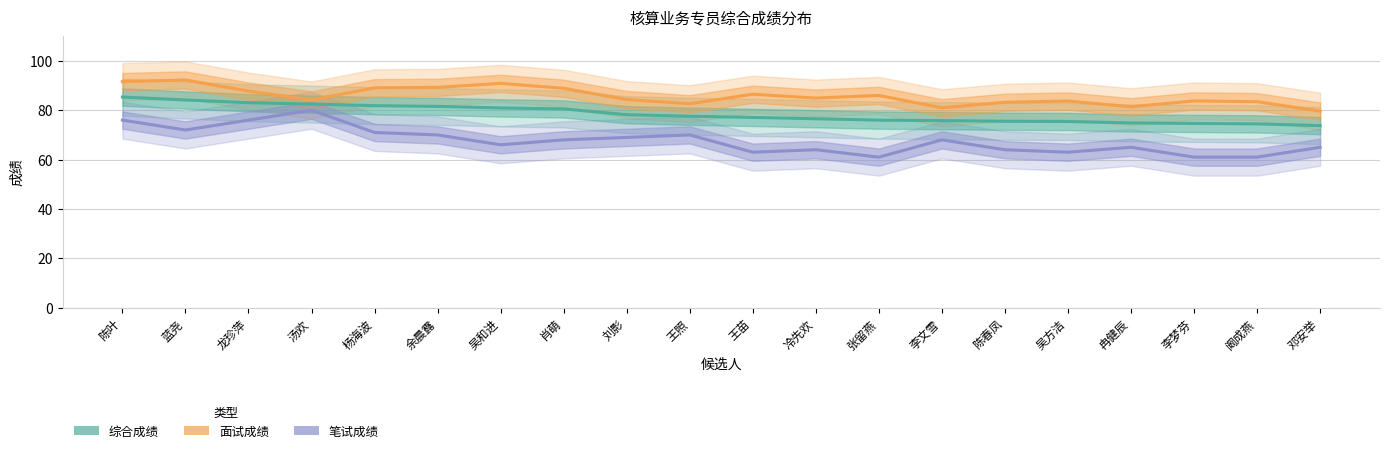

Is it true that 综合成绩 equals 81.6 at 余晨露?

True